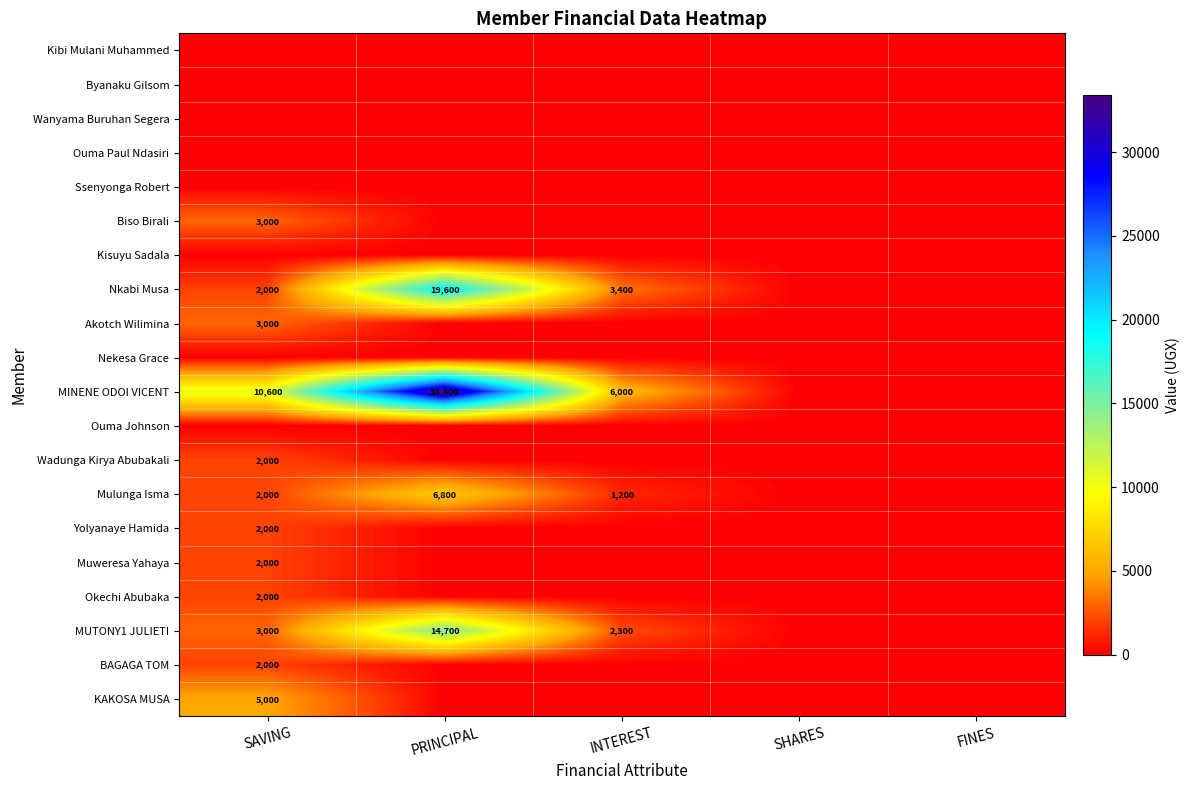

Is it true that Nkabi Musa equals 25970 at PRINCIPAL?

False